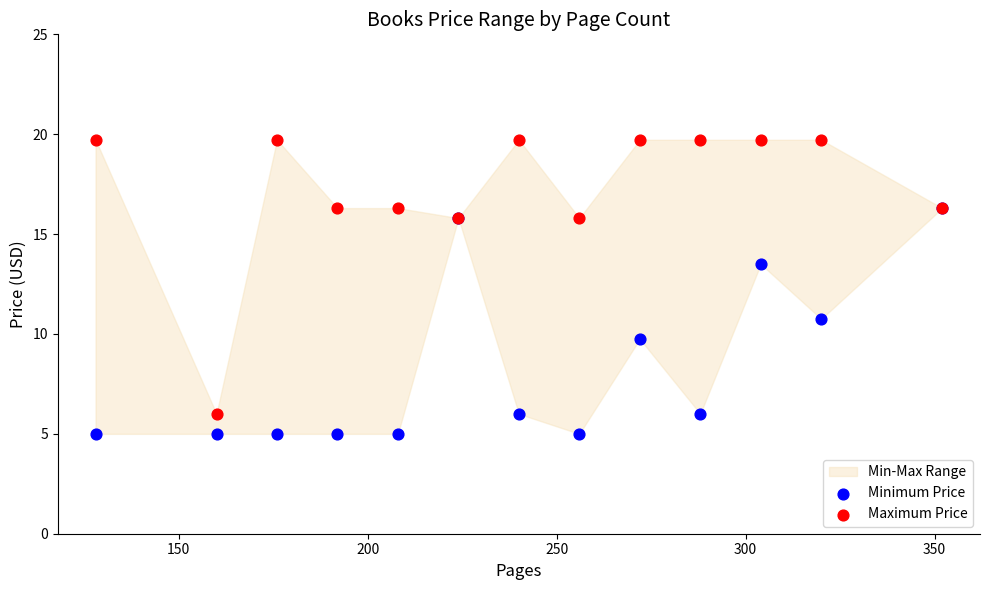

Across all series, what Y value is closest to 12?

10.8